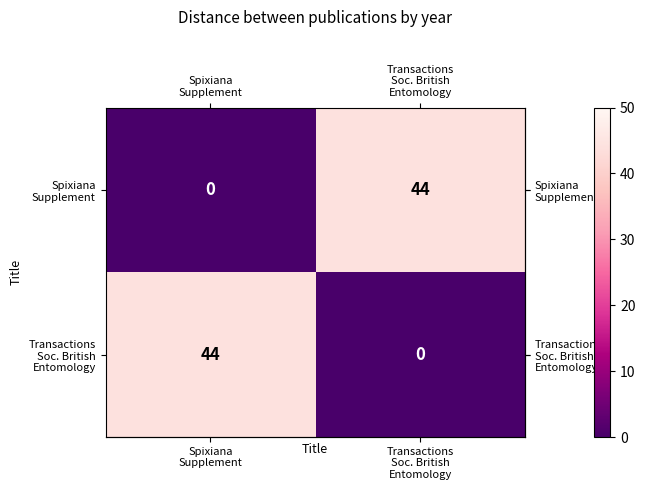

Which has a higher value, Transactions
Soc. British
Entomology or Spixiana
Supplement?

Transactions
Soc. British
Entomology